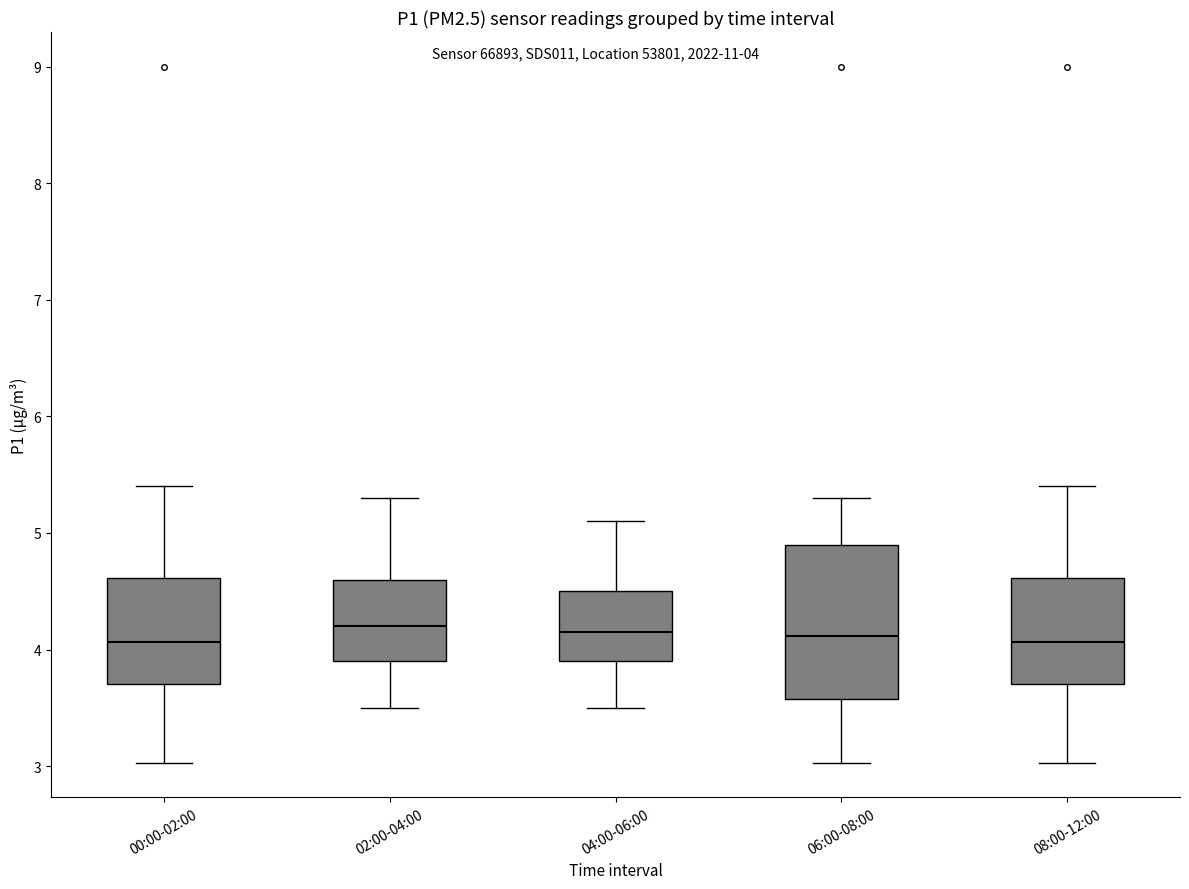

Reading left to right, read every box against the y-axis: the position of its median line, the range the box covers, and the ends of its whiskers. The values are not printed on the chart, so give them approximately, as read against the axis.

00:00-02:00: median 4.1, box 3.7 to 4.6, whiskers 3.0 to 5.4
02:00-04:00: median 4.2, box 3.9 to 4.6, whiskers 3.5 to 5.3
04:00-06:00: median 4.2, box 3.9 to 4.5, whiskers 3.5 to 5.1
06:00-08:00: median 4.1, box 3.6 to 4.9, whiskers 3.0 to 5.3
08:00-12:00: median 4.1, box 3.7 to 4.6, whiskers 3.0 to 5.4